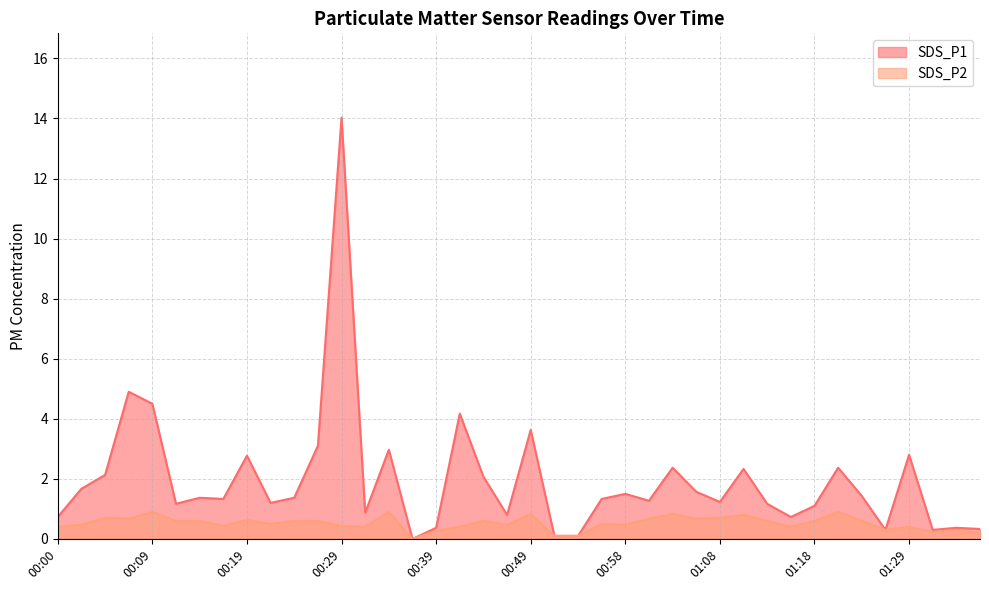

Which series changed the most between 00:34 and 01:36?

SDS_P1